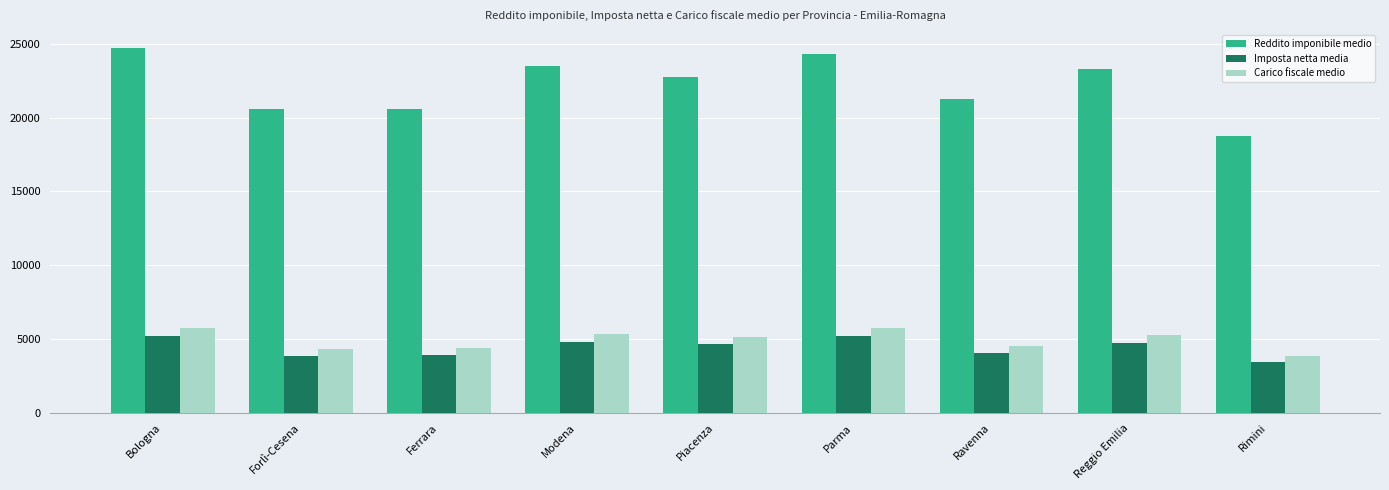

What is the average value of the Imposta netta media series?

4454.3